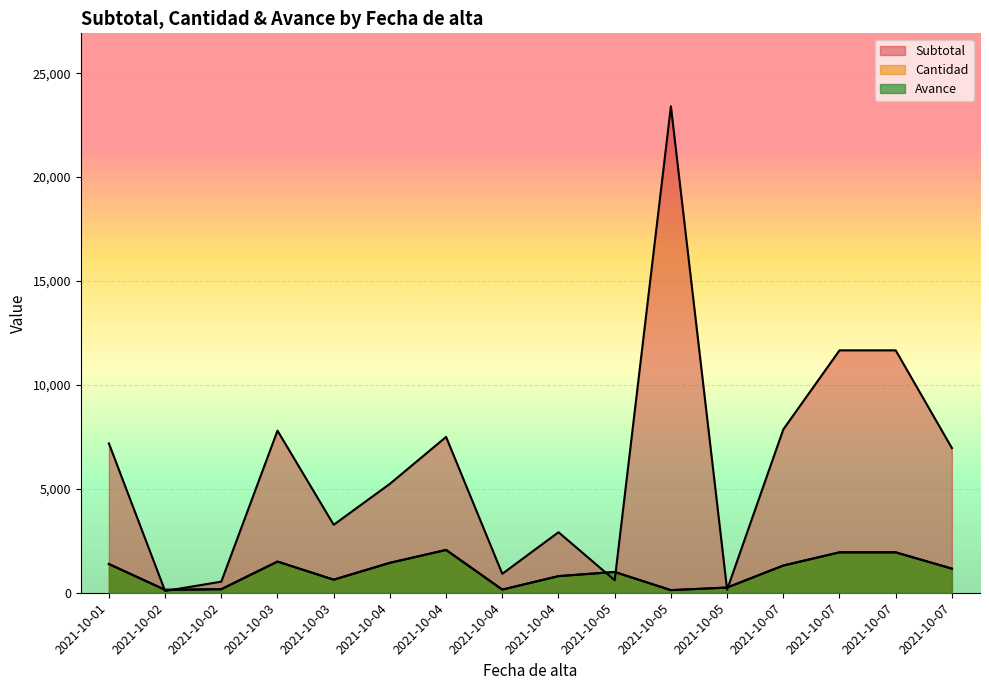

What is the maximum value shown in the chart?

23406.2